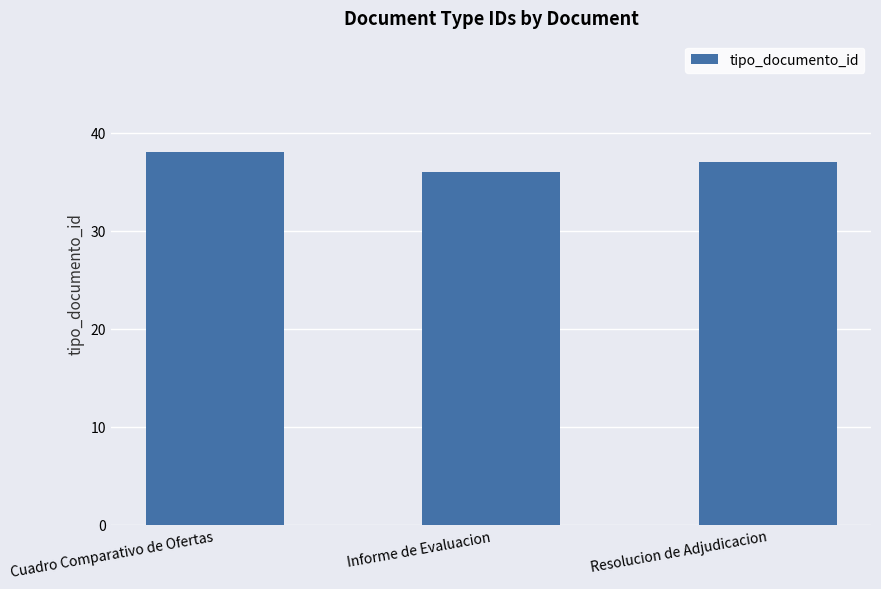

What is the sum of the values at Cuadro Comparativo de Ofertas and Informe de Evaluacion?

74